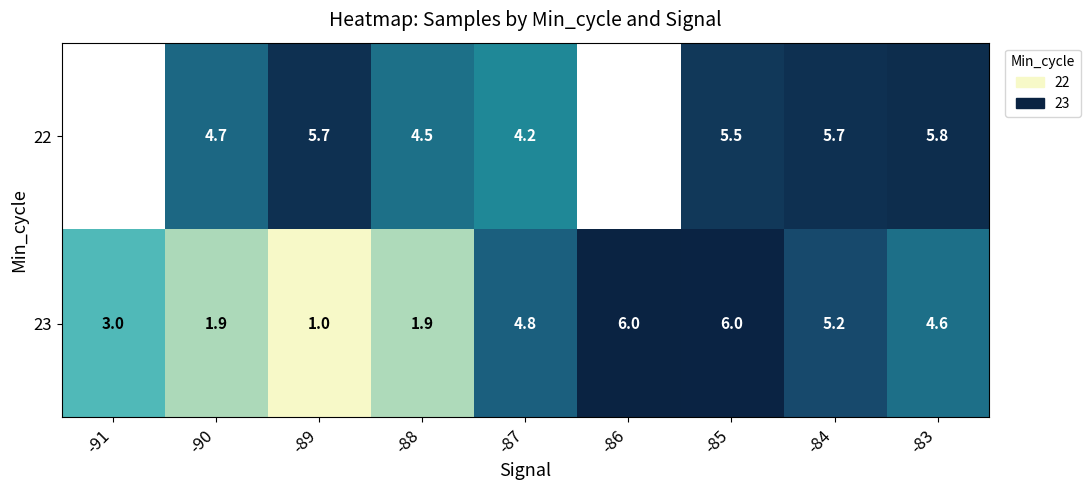

What is the minimum value shown in the chart?

1.0